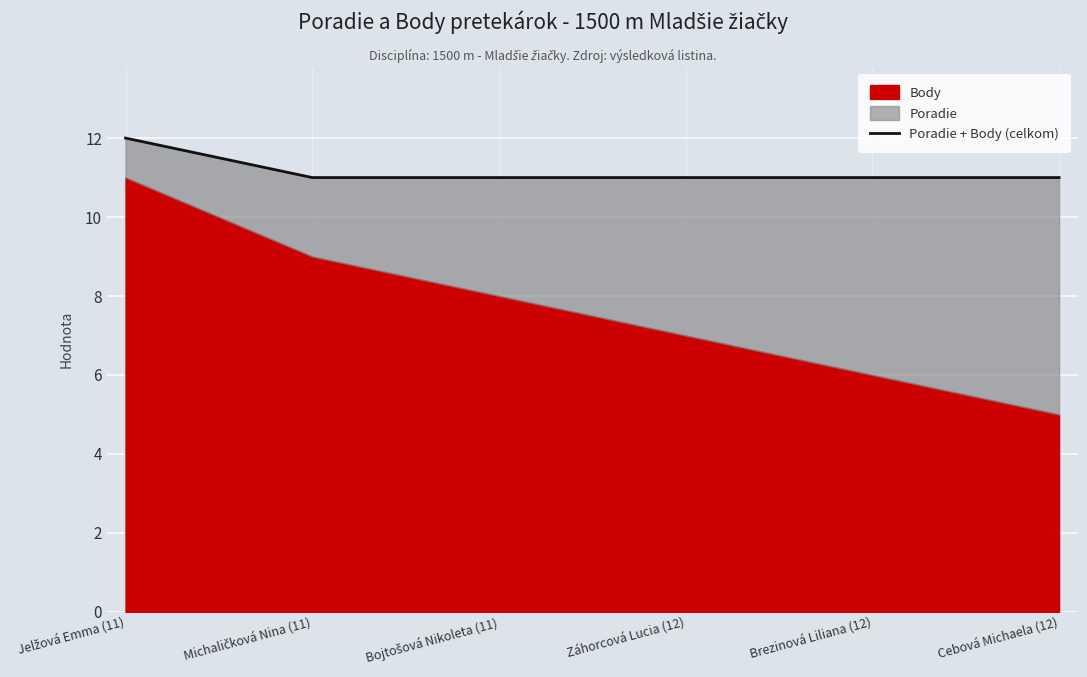

What is the maximum value shown in the chart?

12